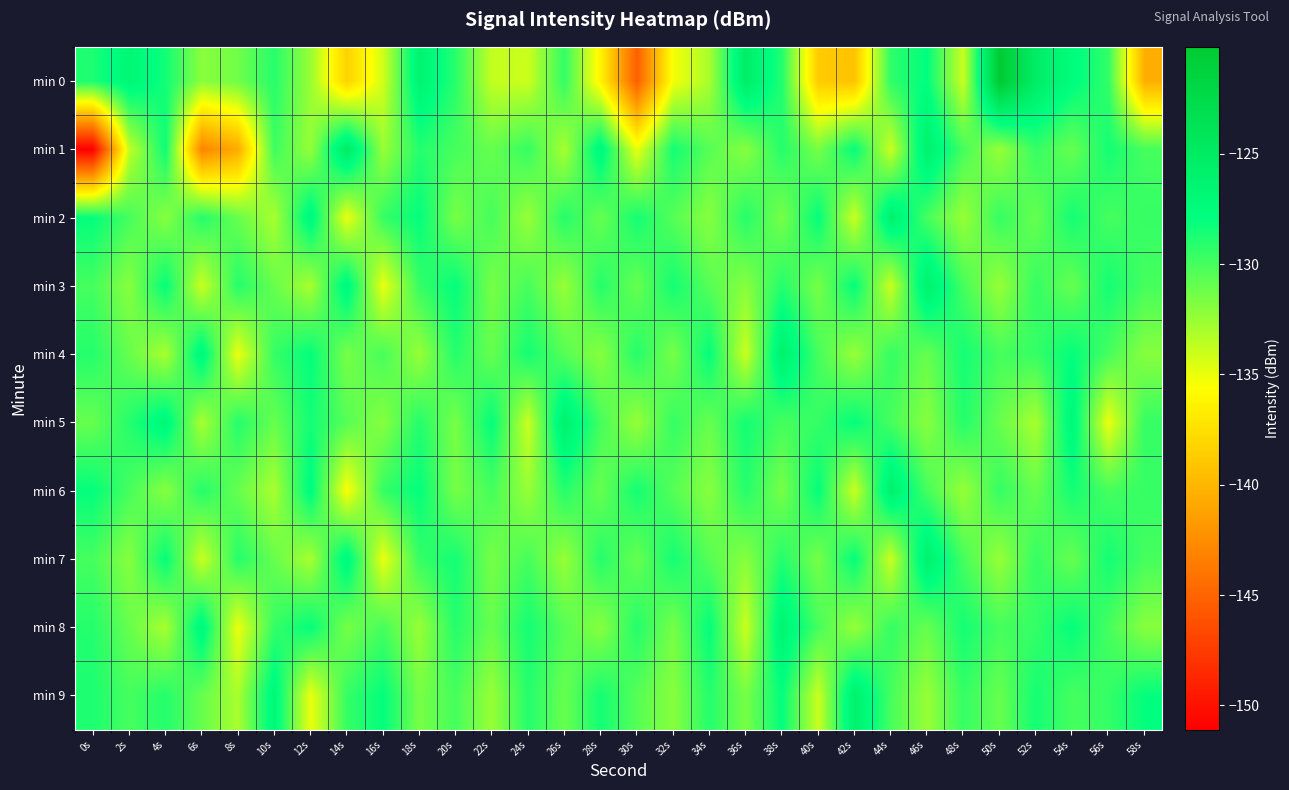

Reading right to left, transcribe all the data shown in this chart.

min 0: 58s=-140.5	56s=-129.4	54s=-127.6	52s=-125.4	50s=-120.2	48s=-134.0	46s=-127.9	44s=-129.3	42s=-139.2	40s=-138.8	38s=-129.0	36s=-125.5	34s=-133.0	32s=-135.3	30s=-145.3	28s=-136.4	26s=-129.4	24s=-134.0	22s=-133.8	20s=-129.1	18s=-126.4	16s=-134.2	14s=-138.3	12s=-132.5	10s=-129.1	8s=-131.3	6s=-132.1	4s=-128.4	2s=-126.9	0s=-128.8
min 1: 58s=-130.0	56s=-128.5	54s=-131.0	52s=-129.5	50s=-132.5	48s=-130.0	46s=-126.0	44s=-134.0	42s=-128.0	40s=-131.5	38s=-129.0	36s=-132.0	34s=-130.5	32s=-128.5	30s=-135.0	28s=-127.0	26s=-133.0	24s=-129.5	22s=-131.0	20s=-130.0	18s=-129.0	16s=-132.5	14s=-125.1	12s=-132.5	10s=-129.7	8s=-140.7	6s=-143.0	4s=-128.3	2s=-133.7	0s=-151.1
min 2: 58s=-129.5	56s=-130.0	54s=-128.5	52s=-131.0	50s=-129.5	48s=-132.5	46s=-130.0	44s=-126.0	42s=-134.0	40s=-128.0	38s=-131.5	36s=-129.0	34s=-132.0	32s=-130.5	30s=-128.5	28s=-131.0	26s=-129.0	24s=-132.5	22s=-130.0	20s=-131.5	18s=-128.0	16s=-129.5	14s=-135.0	12s=-127.0	10s=-133.0	8s=-131.0	6s=-129.0	4s=-132.0	2s=-130.0	0s=-128.0
min 3: 58s=-130.0	56s=-128.5	54s=-131.0	52s=-129.5	50s=-132.5	48s=-130.0	46s=-126.0	44s=-134.0	42s=-128.0	40s=-131.5	38s=-129.0	36s=-132.0	34s=-130.5	32s=-128.5	30s=-131.0	28s=-129.0	26s=-132.5	24s=-130.0	22s=-131.5	20s=-128.0	18s=-129.5	16s=-135.0	14s=-127.0	12s=-133.0	10s=-131.0	8s=-129.0	6s=-134.0	4s=-128.0	2s=-132.0	0s=-130.0
min 4: 58s=-132.0	56s=-130.0	54s=-128.0	52s=-129.5	50s=-130.0	48s=-128.5	46s=-131.0	44s=-129.5	42s=-132.5	40s=-130.0	38s=-126.0	36s=-134.0	34s=-128.0	32s=-131.5	30s=-129.0	28s=-132.0	26s=-130.5	24s=-128.5	22s=-131.0	20s=-129.0	18s=-132.5	16s=-130.0	14s=-131.5	12s=-128.0	10s=-129.5	8s=-135.0	6s=-127.0	4s=-133.0	2s=-131.0	0s=-129.0
min 5: 58s=-129.5	56s=-135.0	54s=-127.0	52s=-133.0	50s=-131.0	48s=-129.0	46s=-132.0	44s=-130.0	42s=-128.0	40s=-129.5	38s=-130.0	36s=-128.5	34s=-131.0	32s=-129.5	30s=-132.5	28s=-130.0	26s=-126.0	24s=-134.0	22s=-128.0	20s=-131.5	18s=-129.0	16s=-132.0	14s=-130.5	12s=-128.5	10s=-131.0	8s=-129.0	6s=-133.0	4s=-127.0	2s=-129.0	0s=-131.0
min 6: 58s=-129.5	56s=-130.0	54s=-128.5	52s=-131.0	50s=-129.5	48s=-132.5	46s=-130.0	44s=-126.0	42s=-134.0	40s=-128.0	38s=-131.5	36s=-129.0	34s=-132.0	32s=-130.5	30s=-128.5	28s=-131.0	26s=-129.0	24s=-132.5	22s=-130.0	20s=-131.5	18s=-128.0	16s=-129.5	14s=-135.5	12s=-127.5	10s=-133.0	8s=-131.0	6s=-129.0	4s=-132.0	2s=-130.0	0s=-128.0
min 7: 58s=-130.0	56s=-128.5	54s=-131.0	52s=-129.5	50s=-132.5	48s=-130.0	46s=-126.0	44s=-134.0	42s=-128.0	40s=-131.5	38s=-129.0	36s=-132.0	34s=-130.5	32s=-128.5	30s=-131.0	28s=-129.0	26s=-132.5	24s=-130.0	22s=-131.5	20s=-128.5	18s=-129.5	16s=-135.0	14s=-127.0	12s=-133.0	10s=-131.0	8s=-129.0	6s=-134.0	4s=-128.0	2s=-132.0	0s=-130.0
min 8: 58s=-132.0	56s=-130.0	54s=-128.0	52s=-129.5	50s=-130.0	48s=-128.5	46s=-131.0	44s=-129.5	42s=-132.5	40s=-130.0	38s=-126.5	36s=-134.0	34s=-128.0	32s=-131.5	30s=-129.0	28s=-132.0	26s=-130.5	24s=-128.5	22s=-131.0	20s=-129.0	18s=-132.5	16s=-130.0	14s=-131.5	12s=-128.0	10s=-129.5	8s=-135.0	6s=-127.0	4s=-133.0	2s=-131.0	0s=-129.0
min 9: 58s=-128.0	56s=-129.5	54s=-130.0	52s=-128.5	50s=-131.0	48s=-129.5	46s=-132.5	44s=-130.0	42s=-126.0	40s=-134.0	38s=-128.0	36s=-131.5	34s=-129.0	32s=-132.0	30s=-130.5	28s=-128.5	26s=-131.0	24s=-129.0	22s=-132.5	20s=-130.0	18s=-131.5	16s=-128.0	14s=-129.5	12s=-135.0	10s=-127.0	8s=-133.0	6s=-131.0	4s=-129.0	2s=-130.0	0s=-128.8